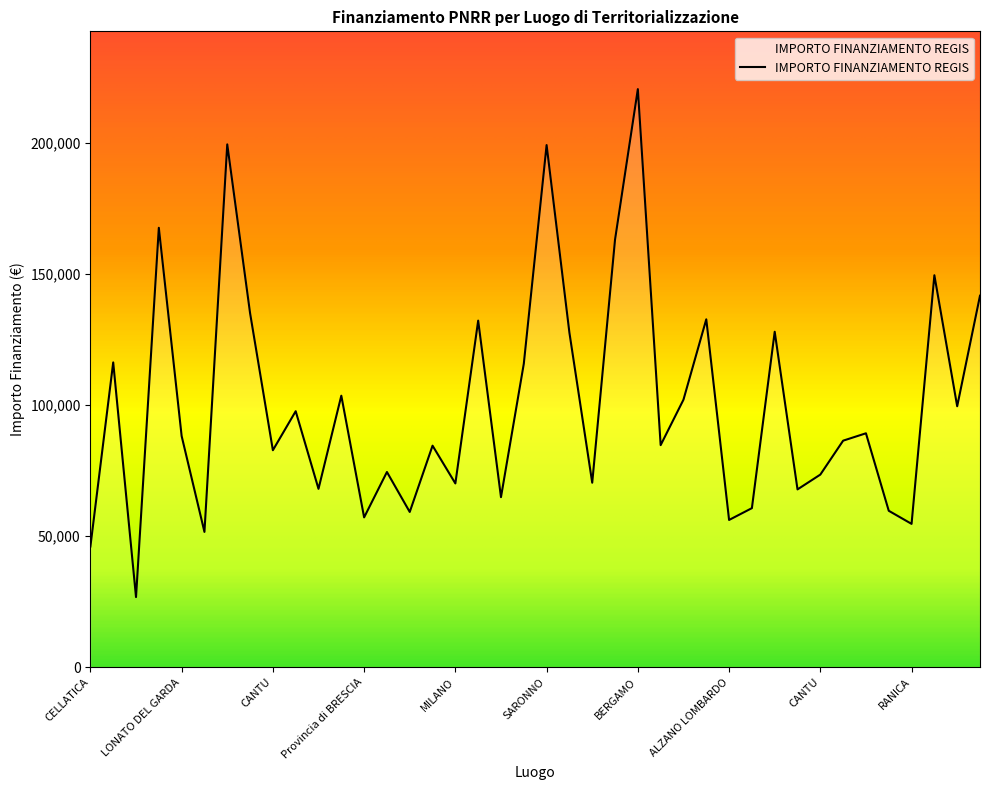

What is the difference between the maximum and minimum values?

193933.1